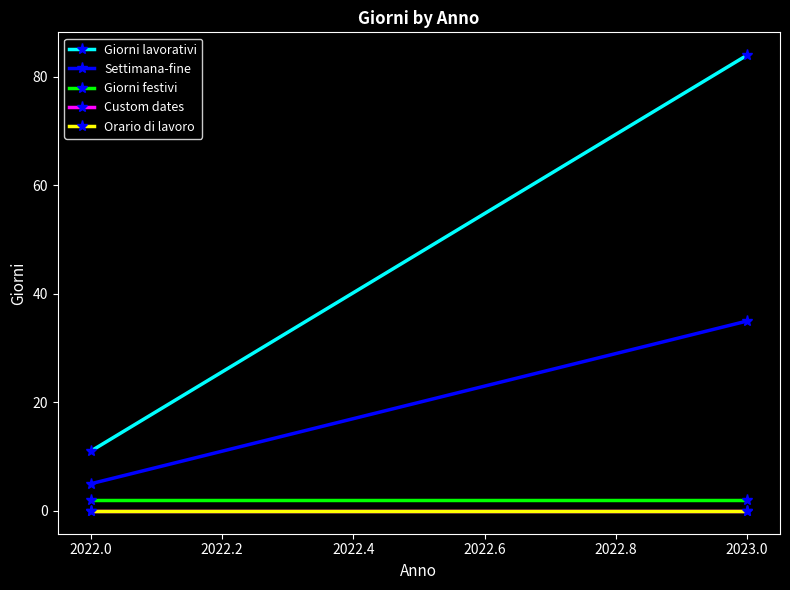

Count the Giorni lavorativi values in the range 11 to 84.

2